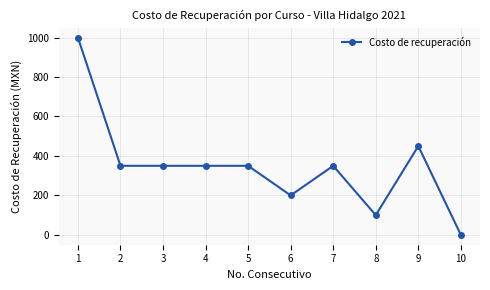

What is the value of the 3rd point from the left?

350